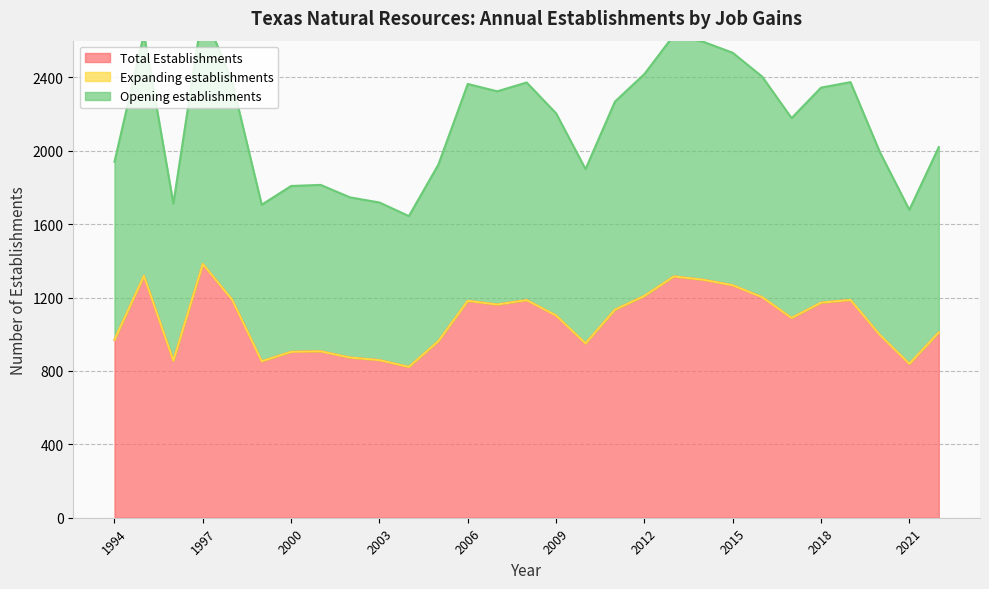

True or false: Opening establishments has more than 1 interior local peaks.

True